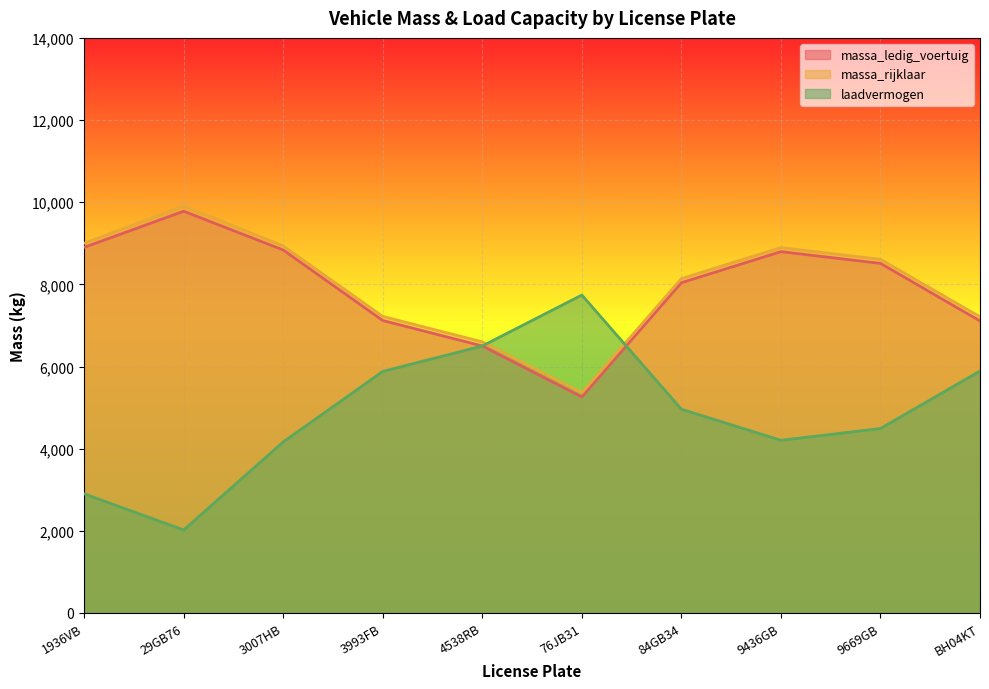

Rank the series by their maximum value, from lowest to highest.

laadvermogen, massa_ledig_voertuig, massa_rijklaar